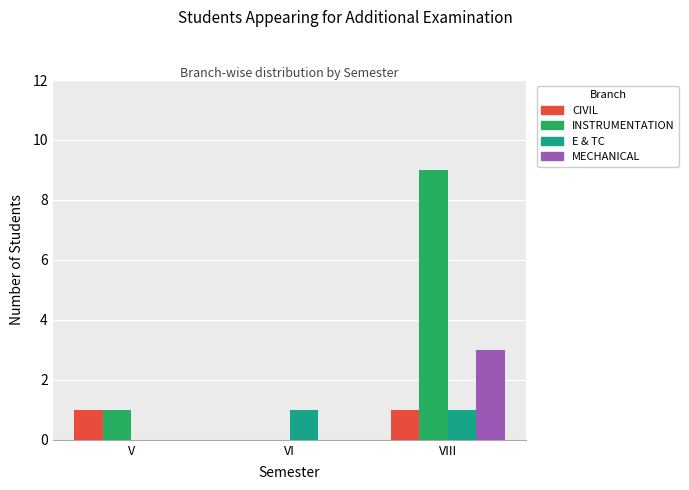

Which series has the largest total across all categories?

INSTRUMENTATION